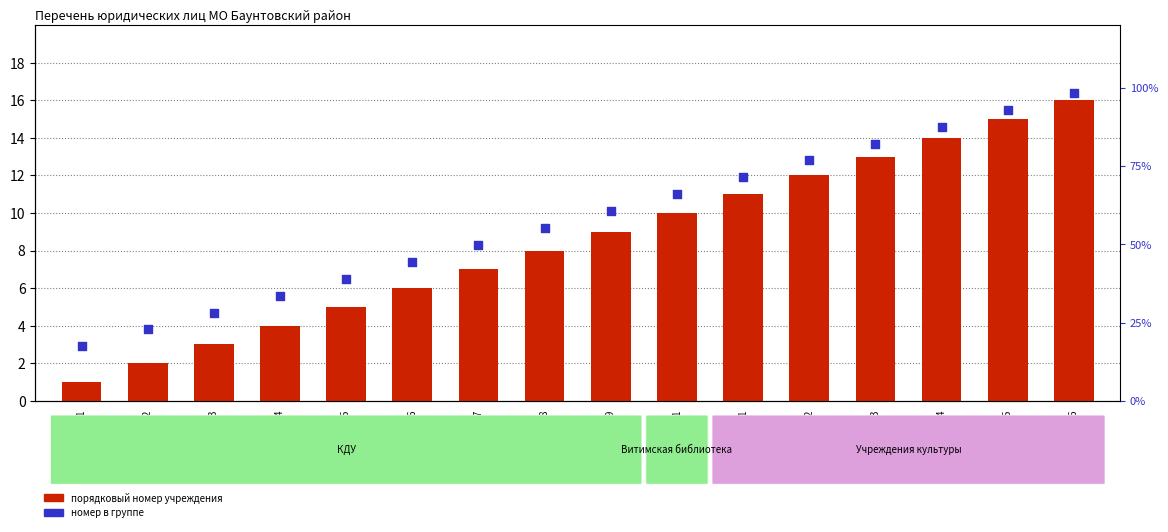

Which series has the widest spread of Y values?

порядковый номер учреждения